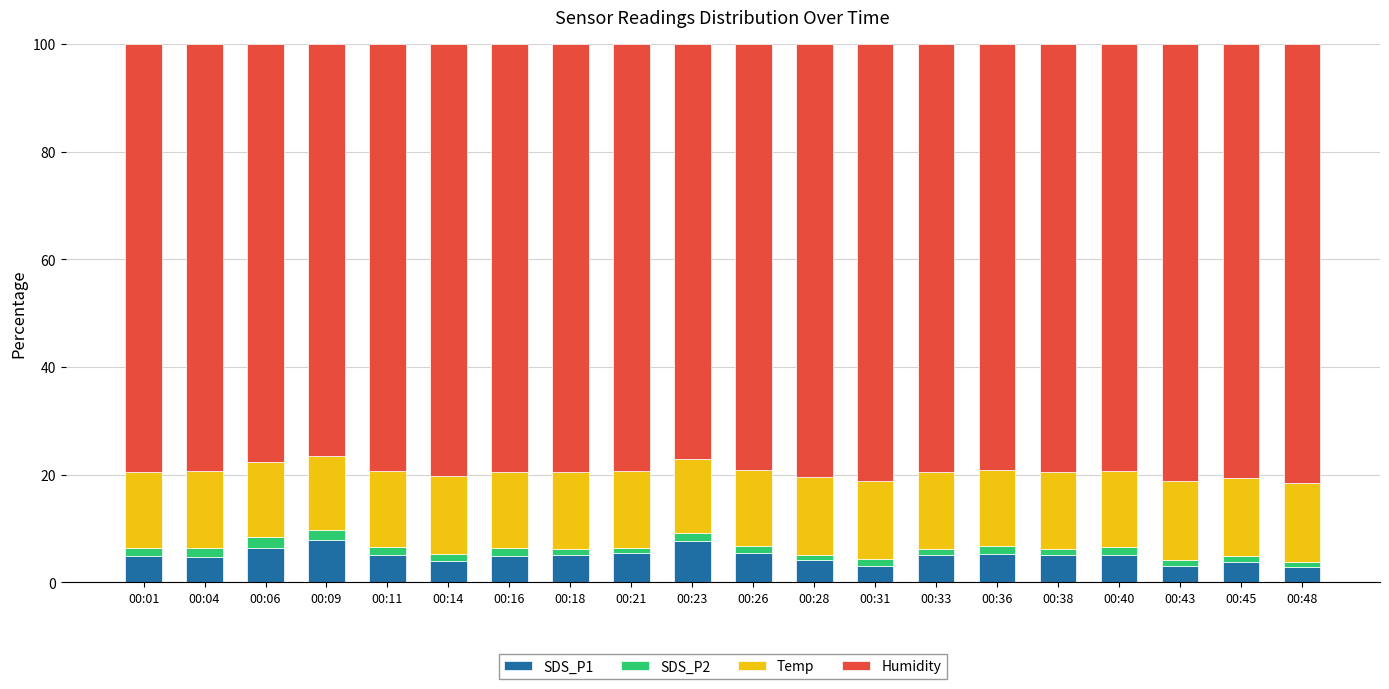

Rank the series at 00:14 from highest to lowest value.

Humidity, Temp, SDS_P1, SDS_P2